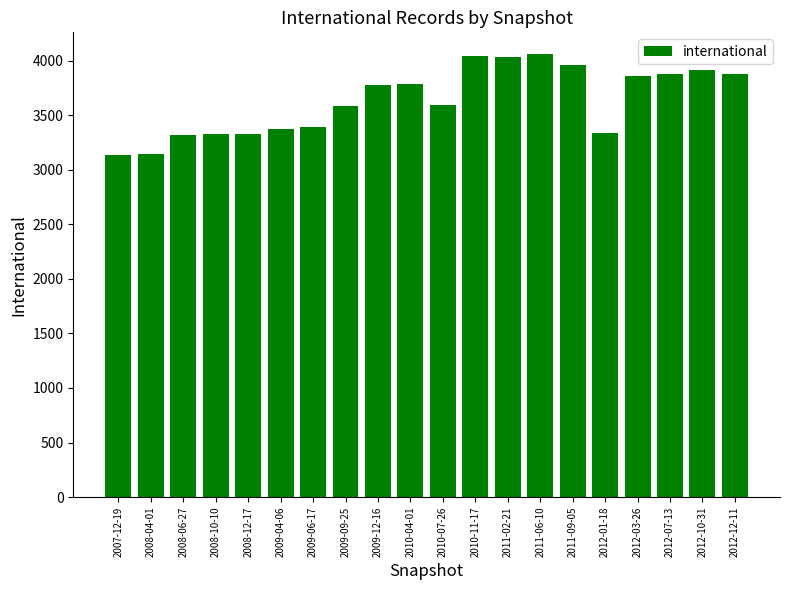

Is it true that the value at 2007-12-19 is 3137?

True